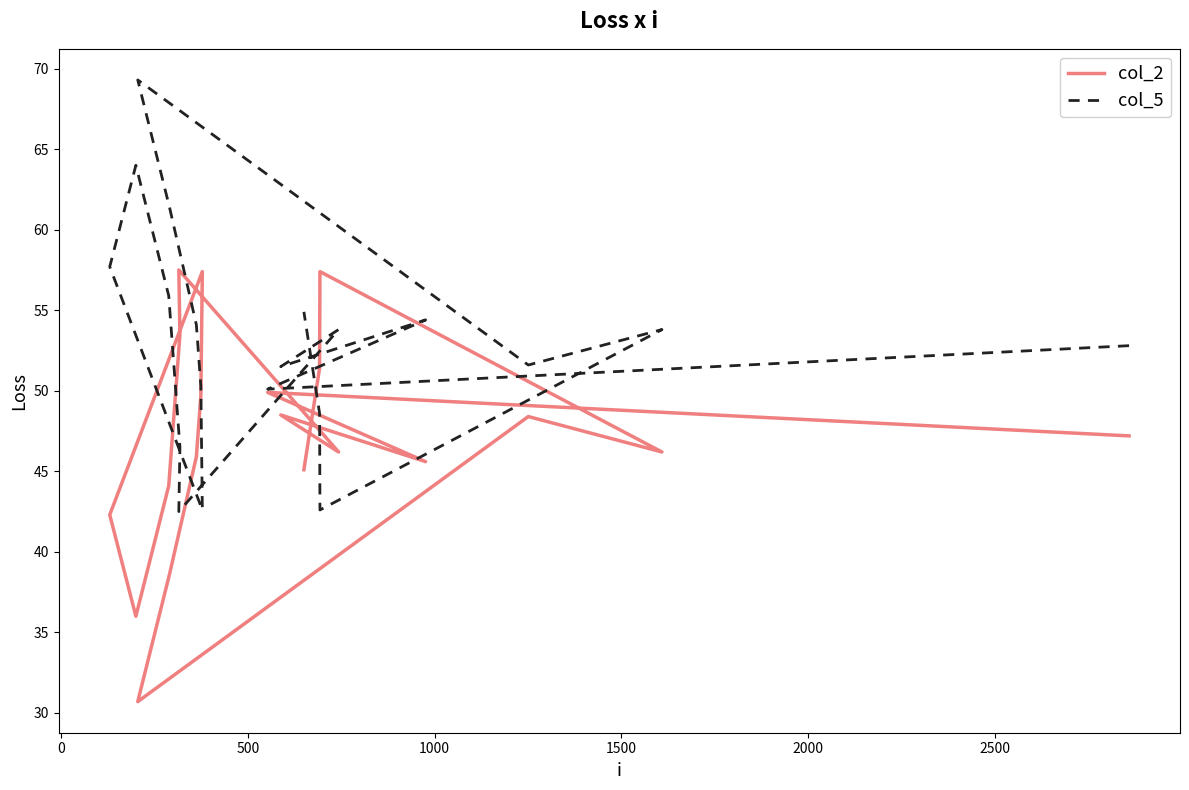

The value of col_2 at 16 is 31.2. True or false?

False